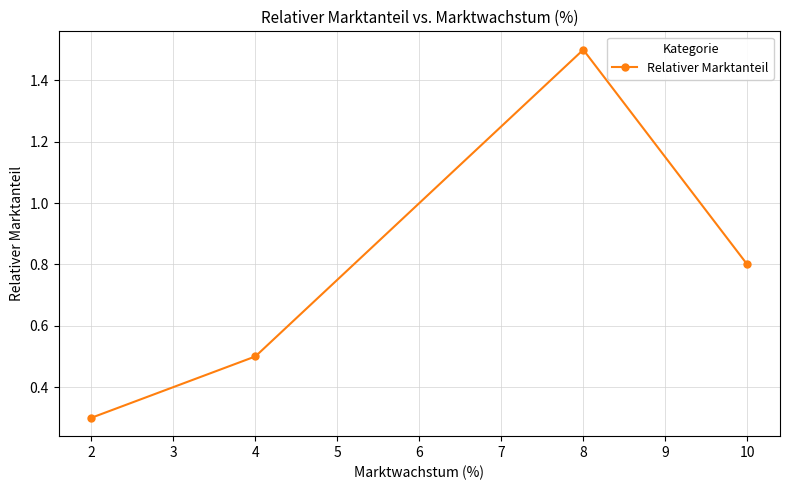

Rank the categories by value from lowest to highest.

2, 4, 10, 8